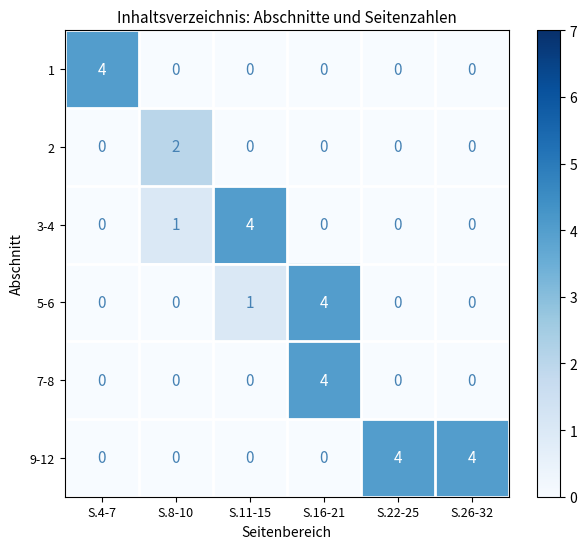

What is the spread (max minus min) of values at S.16-21?

4